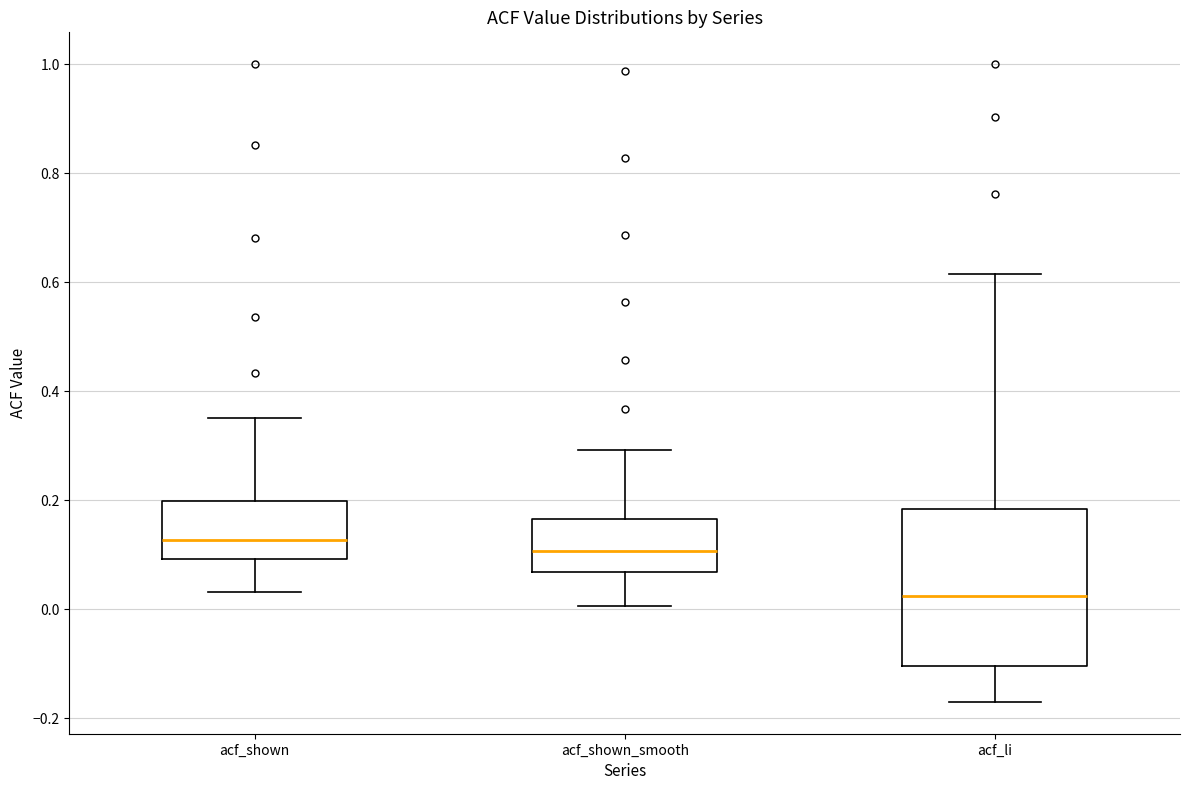

Reading left to right, read every box against the y-axis: the position of its median line, the range the box covers, and the ends of its whiskers. The values are not printed on the chart, so give them approximately, as read against the axis.

acf_shown: median 0.12, box 0.10 to 0.20, whiskers 0.04 to 0.36
acf_shown_smooth: median 0.10, box 0.06 to 0.16, whiskers 0.00 to 0.30
acf_li: median 0.02, box -0.10 to 0.18, whiskers -0.16 to 0.62